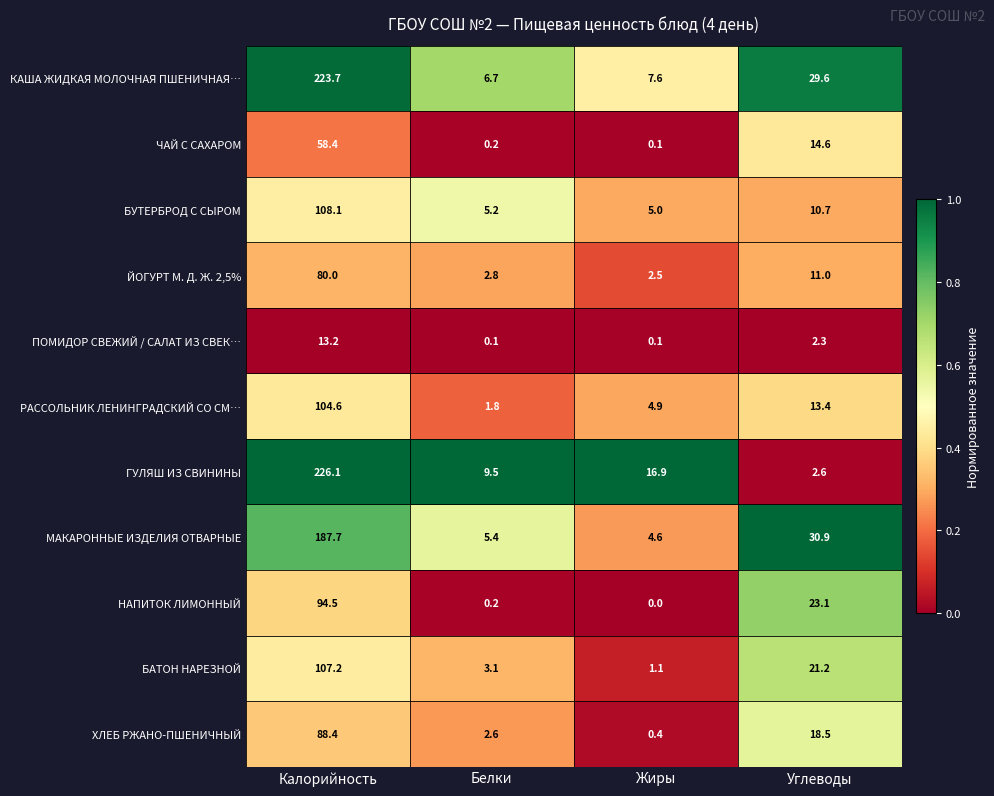

At which label does РАССОЛЬНИК ЛЕНИНГРАДСКИЙ СО СМ… first exceed 13?

Калорийность